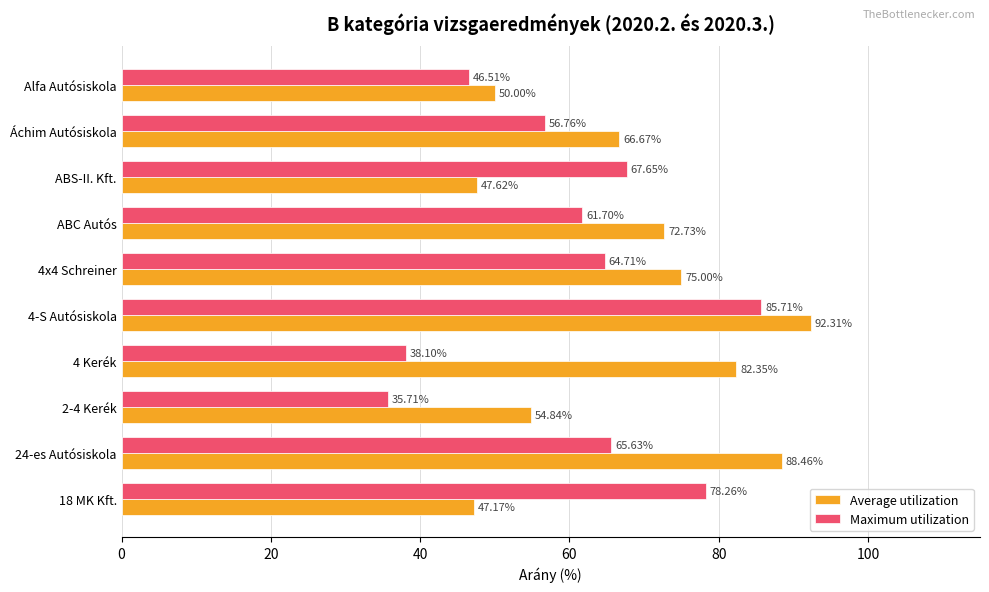

What is the sum of all Maximum utilization values?

600.7